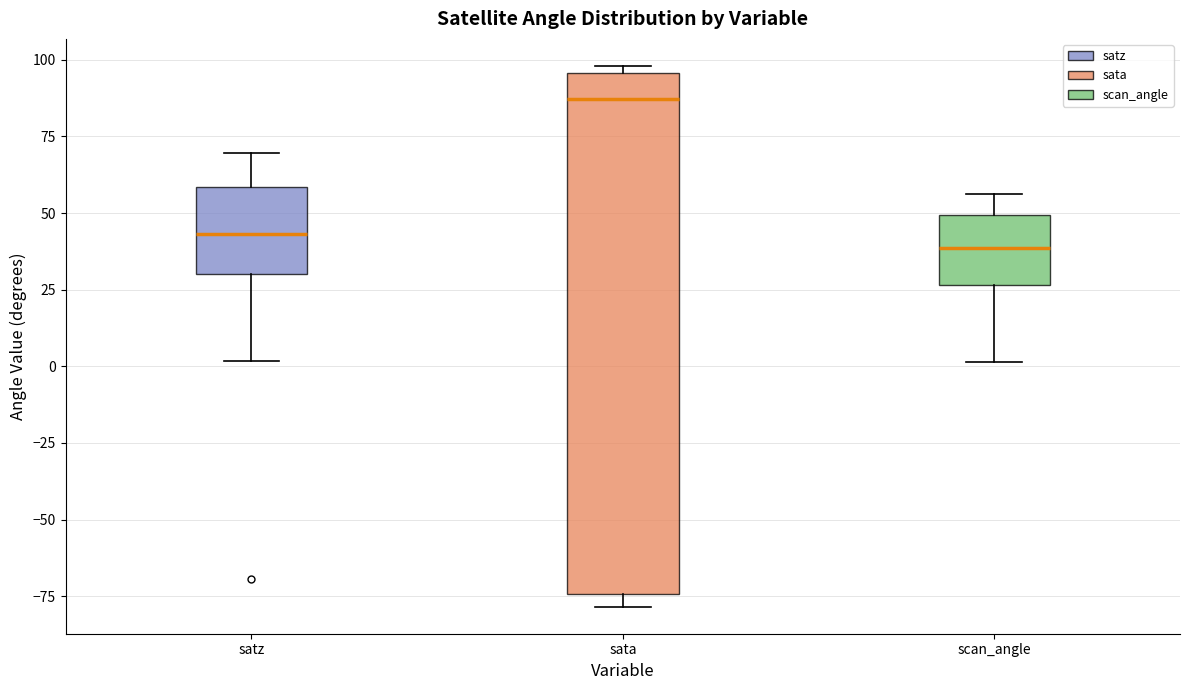

Reading left to right, read every box against the y-axis: the position of its median line, the range the box covers, and the ends of its whiskers. The values are not printed on the chart, so give them approximately, as read against the axis.

satz: median 45, box 30 to 60, whiskers 0 to 70
sata: median 85, box -75 to 95, whiskers -80 to 100
scan_angle: median 40, box 25 to 50, whiskers 0 to 55